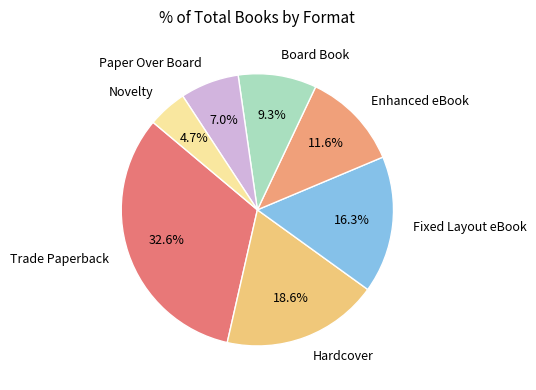

Does Novelty represent more than half of the total?

No